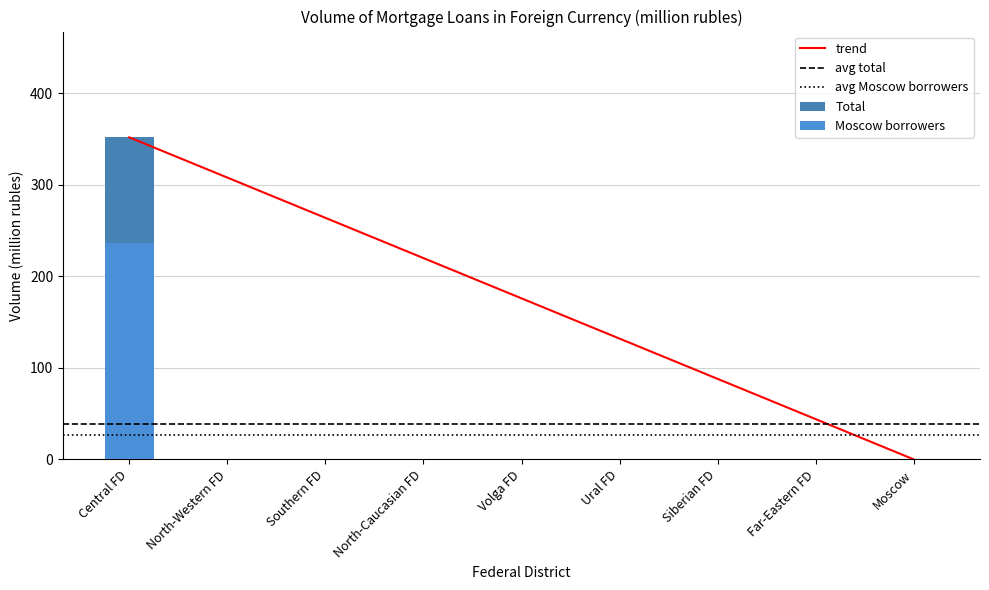

Where is Moscow borrowers nearest to the value 118?

North-Western FD